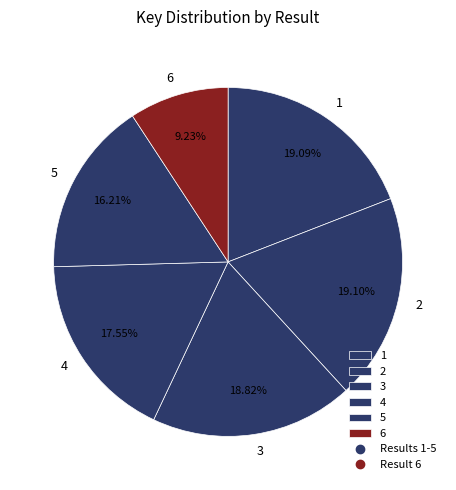

Is there a majority slice in this chart?

No